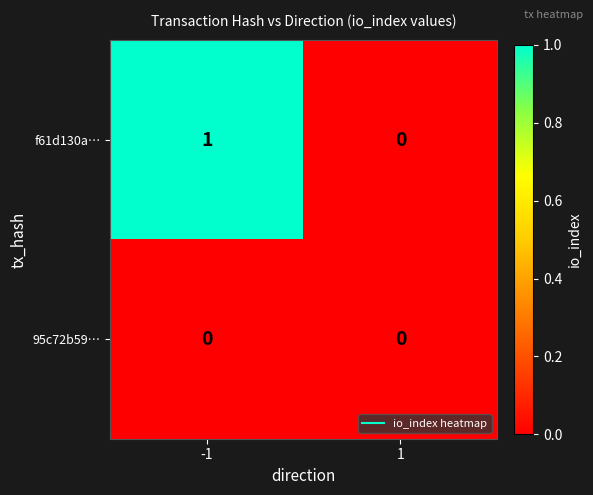

List the series in order of their peak value, highest first.

f61d130a…, 95c72b59…